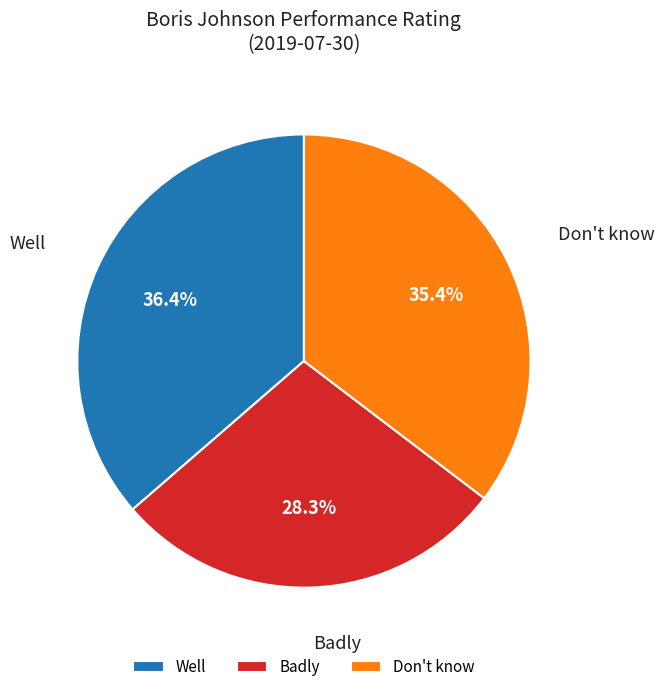

To the nearest percent, what percentage of the pie is Badly?

28%